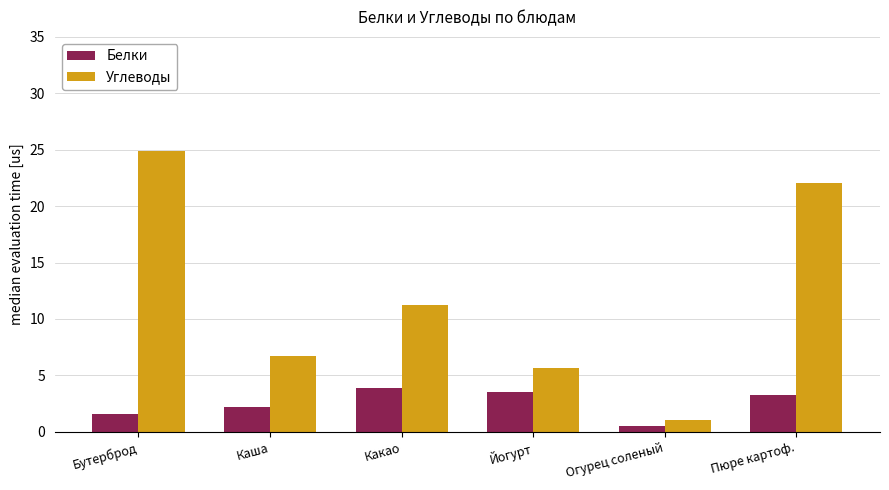

What position from the left is Каша?

2